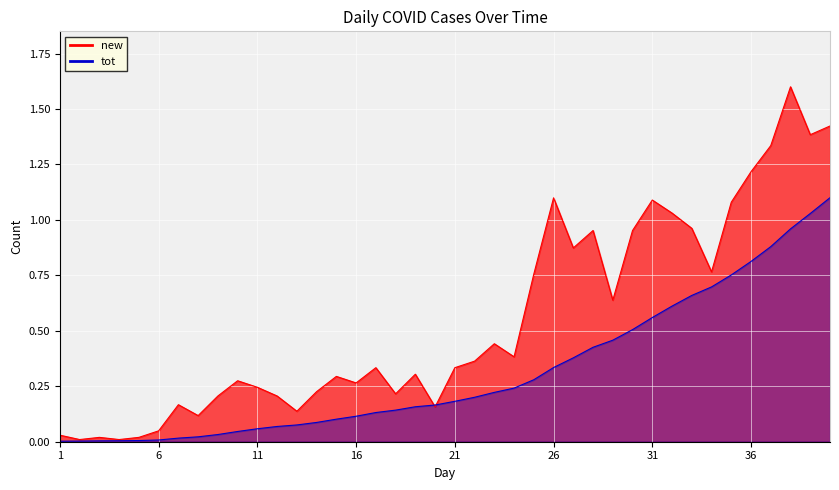

What is the difference between the maximum and second lowest values in the new series?

1.6